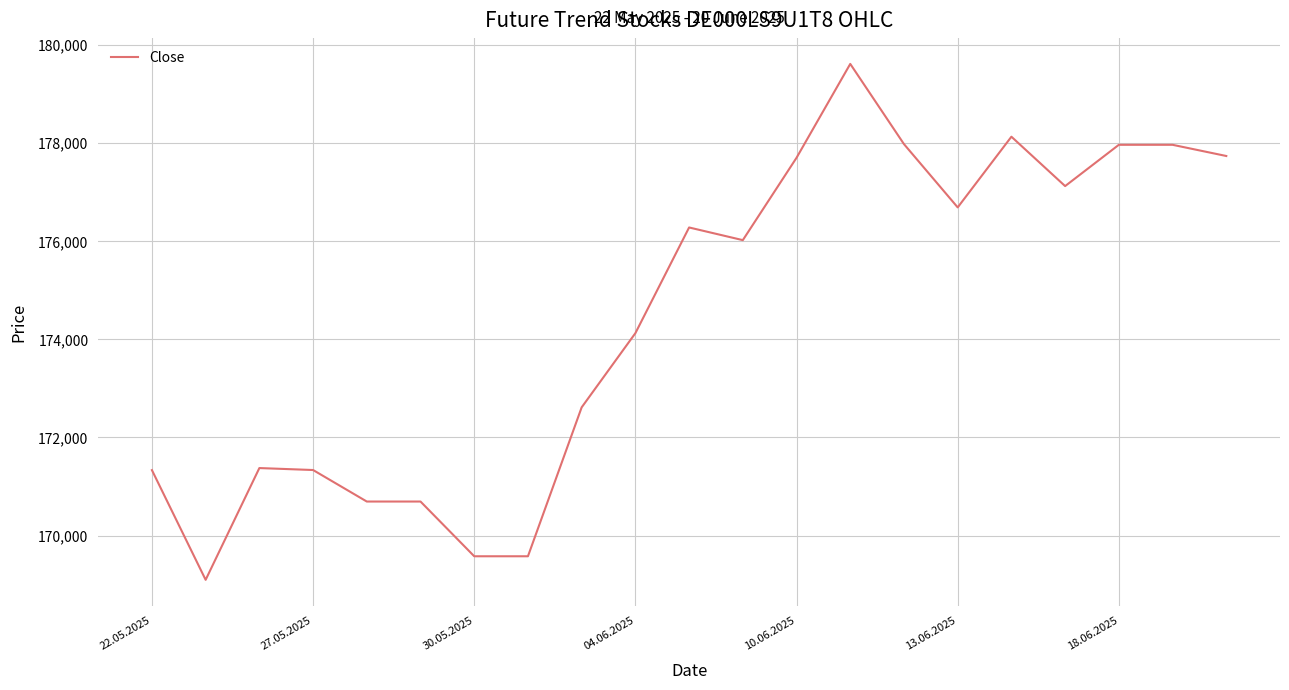

What is the difference between the maximum and minimum values?

10510